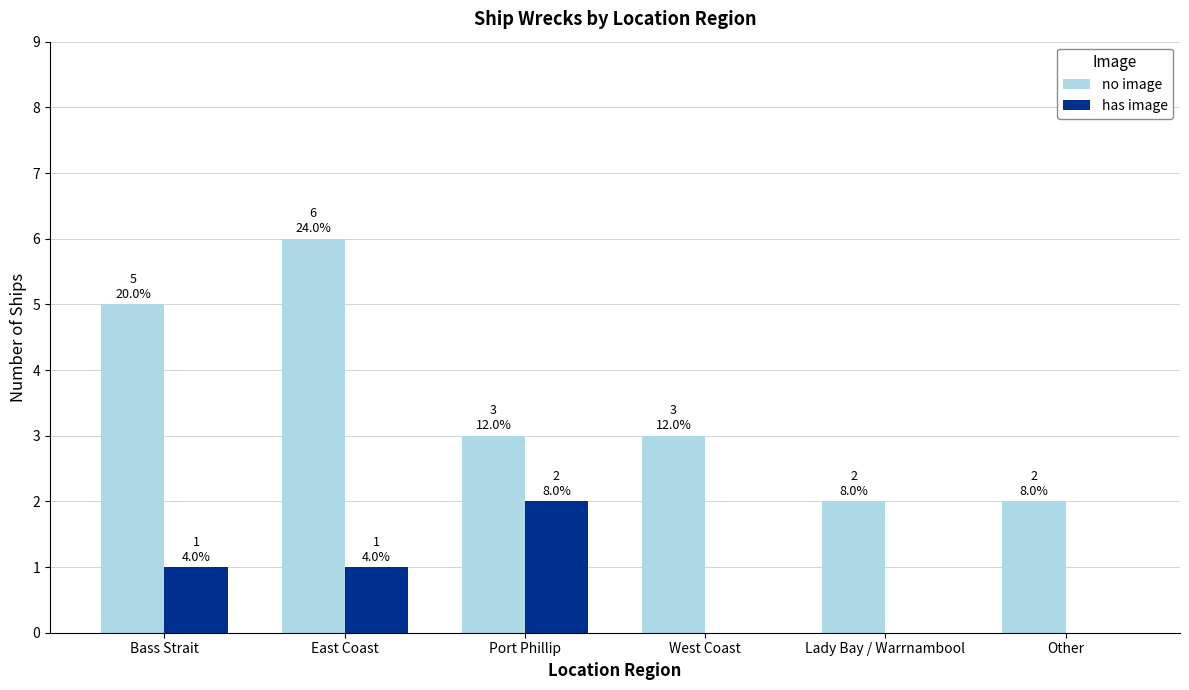

Reading left to right, list all the values displayed in this chart.

no image: 5	6	3	3	2	2
has image: 1	1	2	0	0	0